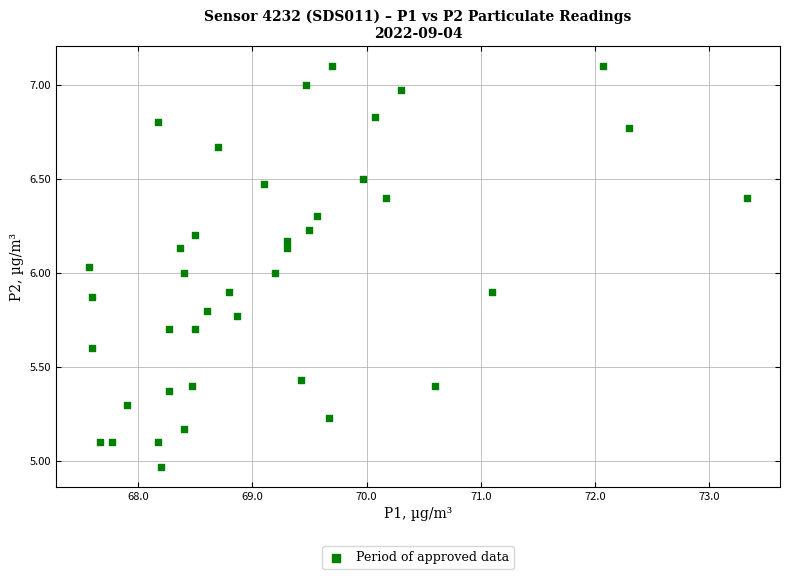

What is the range of Y values (max minus min)?

2.1